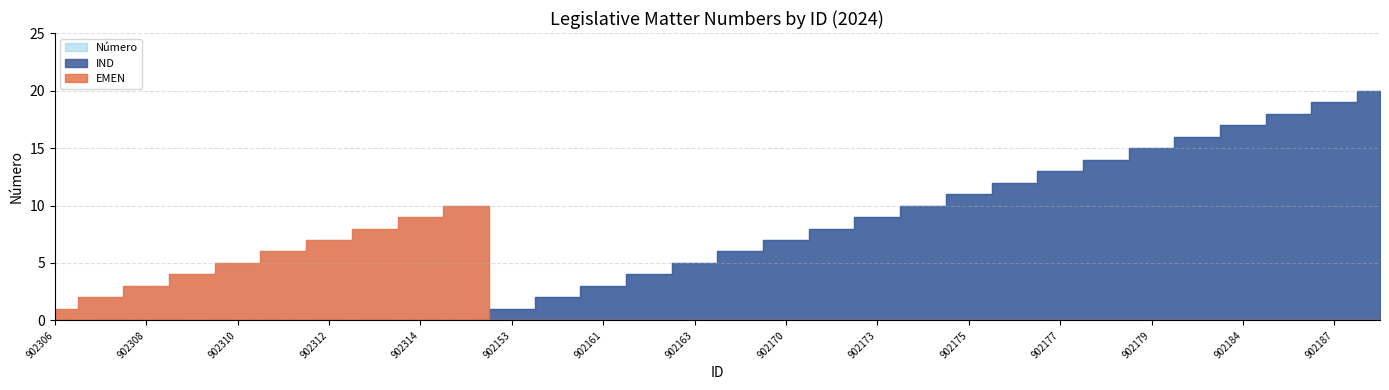

In EMEN, how many points are higher than both neighbors (excluding endpoints)?

1